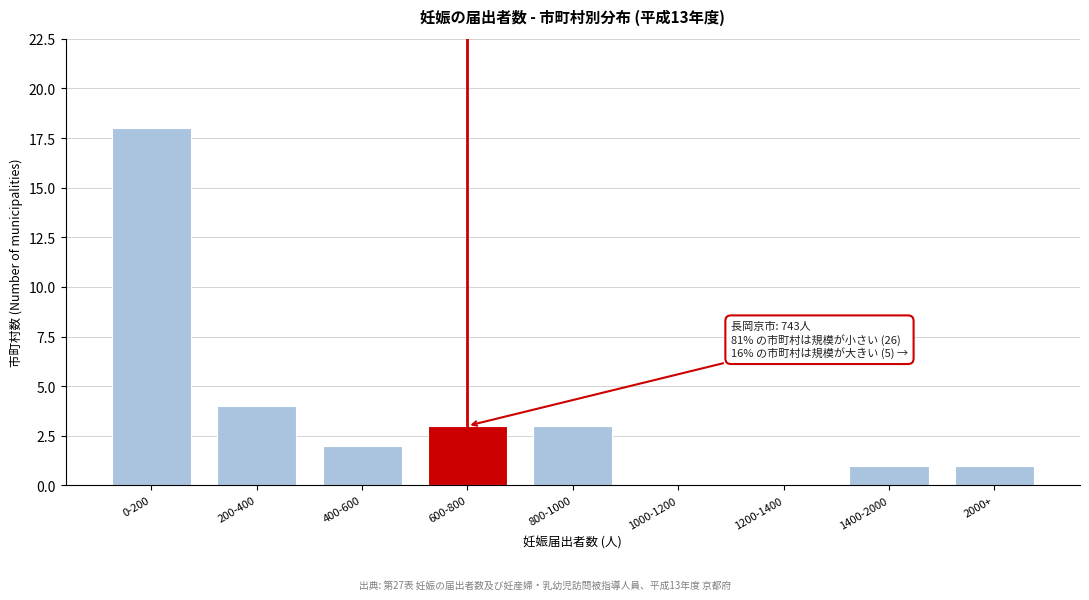

Reading right to left, extract all data points from this chart.

2000+=1	1400-2000=1	1200-1400=0	1000-1200=0	800-1000=3	600-800=3	400-600=2	200-400=4	0-200=18